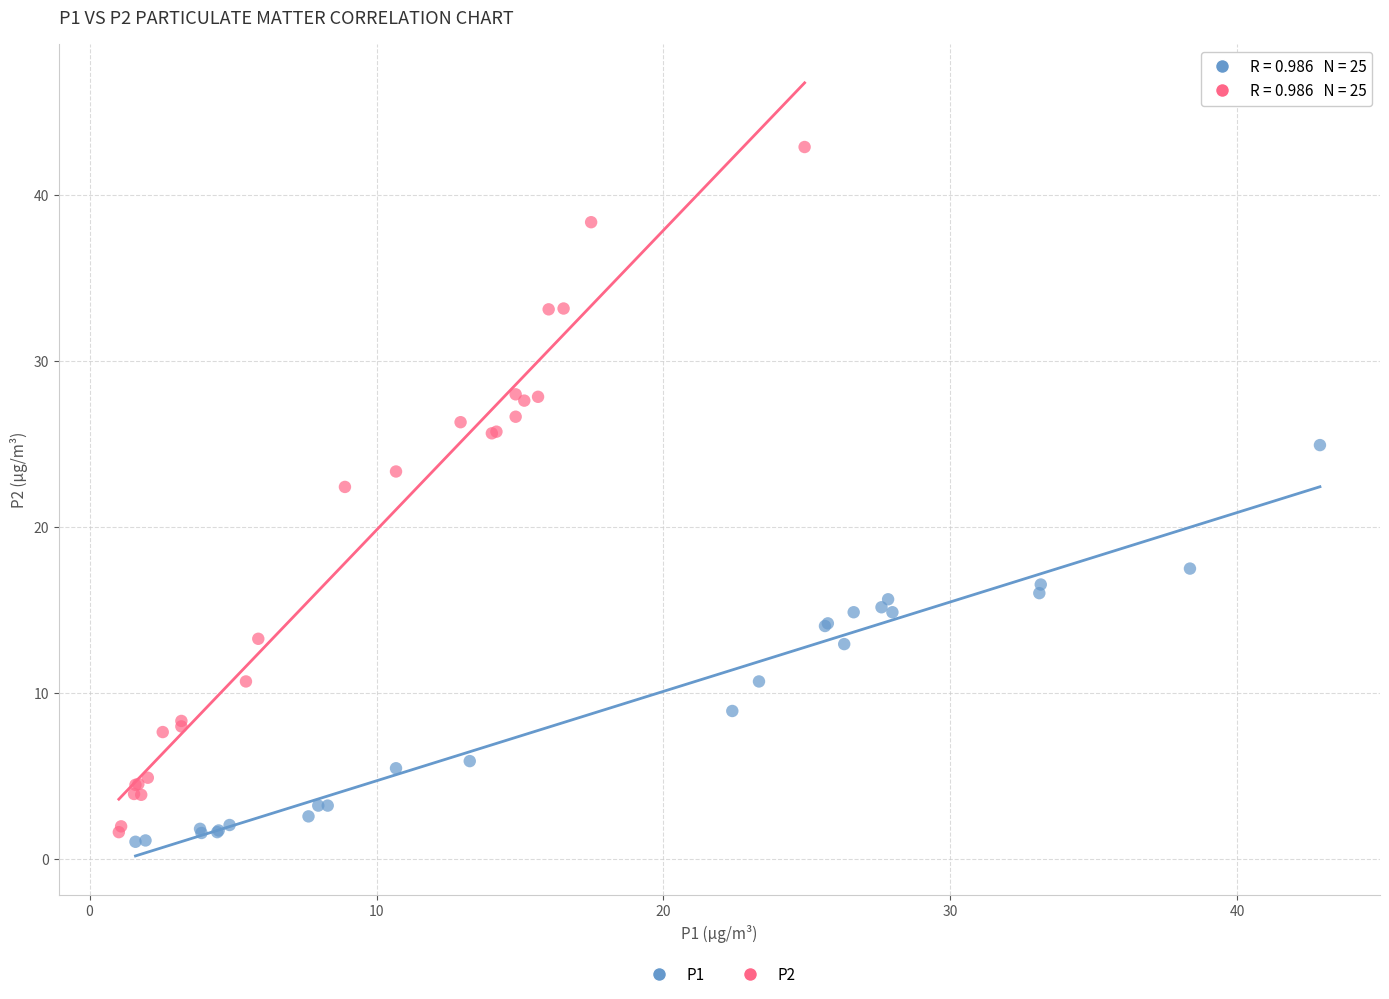

Which series has the largest Y range (max minus min)?

P2